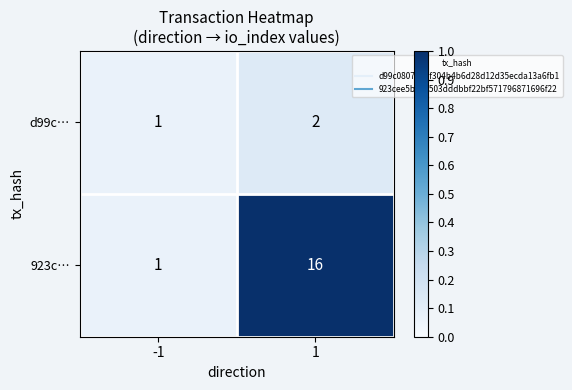

What is the difference between the 923c… values at 1 and -1?

15